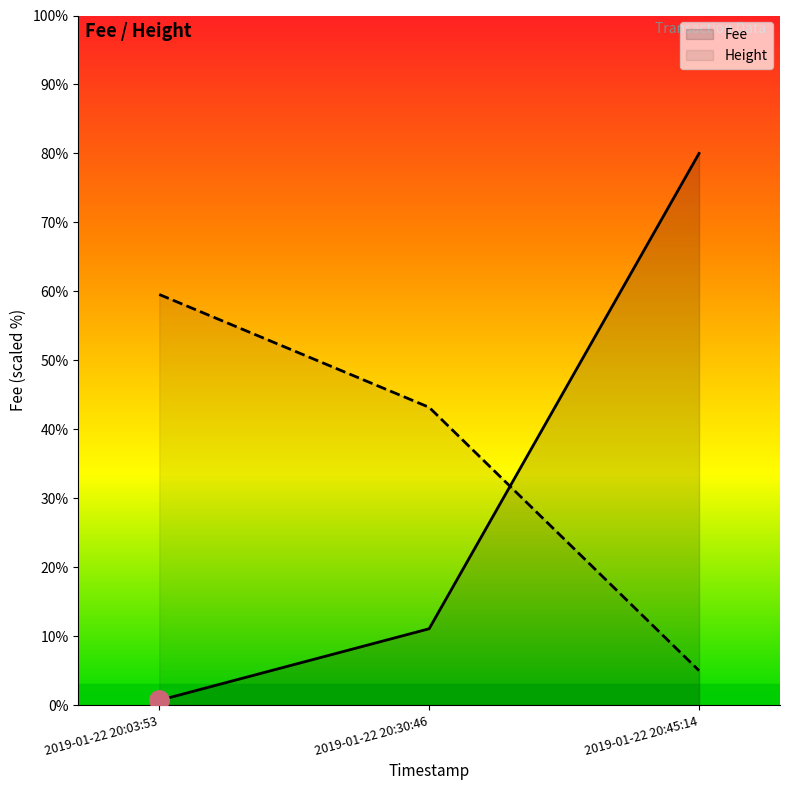

Reading right to left, extract all data points from this chart.

Height: 5.0	43.2	59.5
Fee: 80.0	11.1	0.7